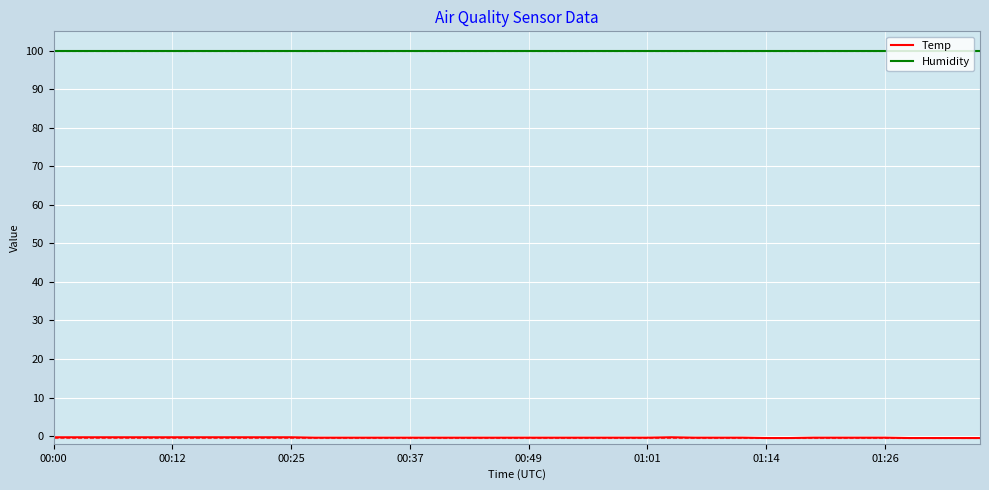

What is the greatest value displayed?

99.9